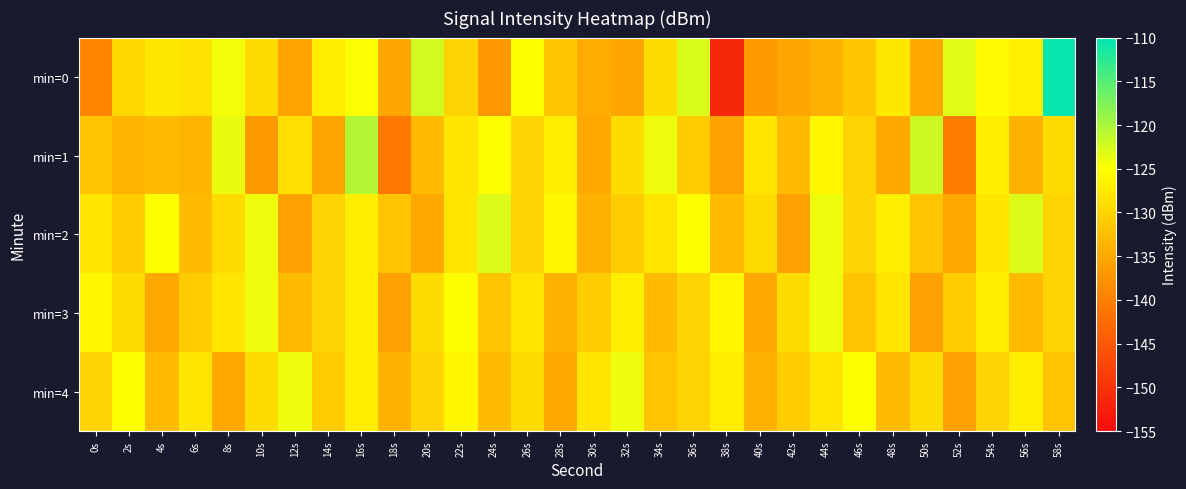

Reading left to right, extract all data points from this chart.

min=0: 0s=-139.2	2s=-129.5	4s=-127.8	6s=-128.2	8s=-124.2	10s=-129.2	12s=-135.8	14s=-127.1	16s=-124.9	18s=-135.4	20s=-122.2	22s=-130.0	24s=-137.0	26s=-125.0	28s=-131.7	30s=-134.8	32s=-135.4	34s=-129.0	36s=-122.8	38s=-151.5	40s=-137.0	42s=-135.5	44s=-134.1	46s=-131.5	48s=-127.7	50s=-135.1	52s=-123.1	54s=-125.5	56s=-126.7	58s=-110.5
min=1: 0s=-132.0	2s=-133.6	4s=-133.0	6s=-133.7	8s=-123.8	10s=-137.0	12s=-128.6	14s=-135.6	16s=-120.6	18s=-141.0	20s=-133.0	22s=-128.0	24s=-125.0	26s=-130.0	28s=-127.0	30s=-135.0	32s=-129.0	34s=-124.0	36s=-131.0	38s=-136.0	40s=-128.0	42s=-133.0	44s=-126.0	46s=-130.0	48s=-135.0	50s=-122.0	52s=-140.0	54s=-127.0	56s=-134.0	58s=-129.0
min=2: 0s=-128.0	2s=-131.0	4s=-125.0	6s=-133.0	8s=-129.0	10s=-124.0	12s=-136.0	14s=-130.0	16s=-127.0	18s=-132.0	20s=-135.0	22s=-128.0	24s=-123.0	26s=-130.0	28s=-126.0	30s=-134.0	32s=-131.0	34s=-128.0	36s=-125.0	38s=-133.0	40s=-129.0	42s=-136.0	44s=-124.0	46s=-130.0	48s=-127.0	50s=-132.0	52s=-135.0	54s=-128.0	56s=-123.0	58s=-130.0
min=3: 0s=-126.0	2s=-129.0	4s=-135.0	6s=-131.0	8s=-128.0	10s=-124.0	12s=-133.0	14s=-130.0	16s=-127.0	18s=-136.0	20s=-129.0	22s=-125.0	24s=-132.0	26s=-128.0	28s=-134.0	30s=-131.0	32s=-127.0	34s=-133.0	36s=-130.0	38s=-126.0	40s=-135.0	42s=-129.0	44s=-124.0	46s=-132.0	48s=-128.0	50s=-136.0	52s=-131.0	54s=-127.0	56s=-133.0	58s=-130.0
min=4: 0s=-130.0	2s=-125.0	4s=-133.0	6s=-128.0	8s=-135.0	10s=-129.0	12s=-124.0	14s=-131.0	16s=-127.0	18s=-134.0	20s=-130.0	22s=-126.0	24s=-133.0	26s=-129.0	28s=-135.0	30s=-128.0	32s=-124.0	34s=-132.0	36s=-130.0	38s=-127.0	40s=-134.0	42s=-131.0	44s=-128.0	46s=-125.0	48s=-133.0	50s=-129.0	52s=-136.0	54s=-130.0	56s=-127.0	58s=-132.0